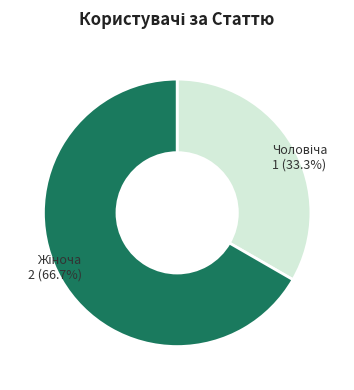

Is there a majority slice in this chart?

Yes